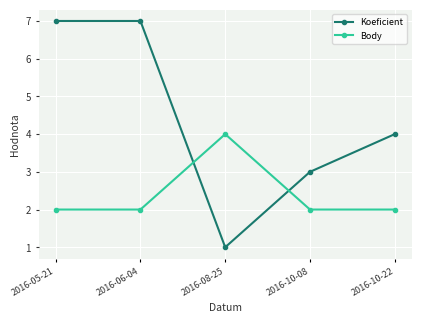

What is the average value of the Koeficient series?

4